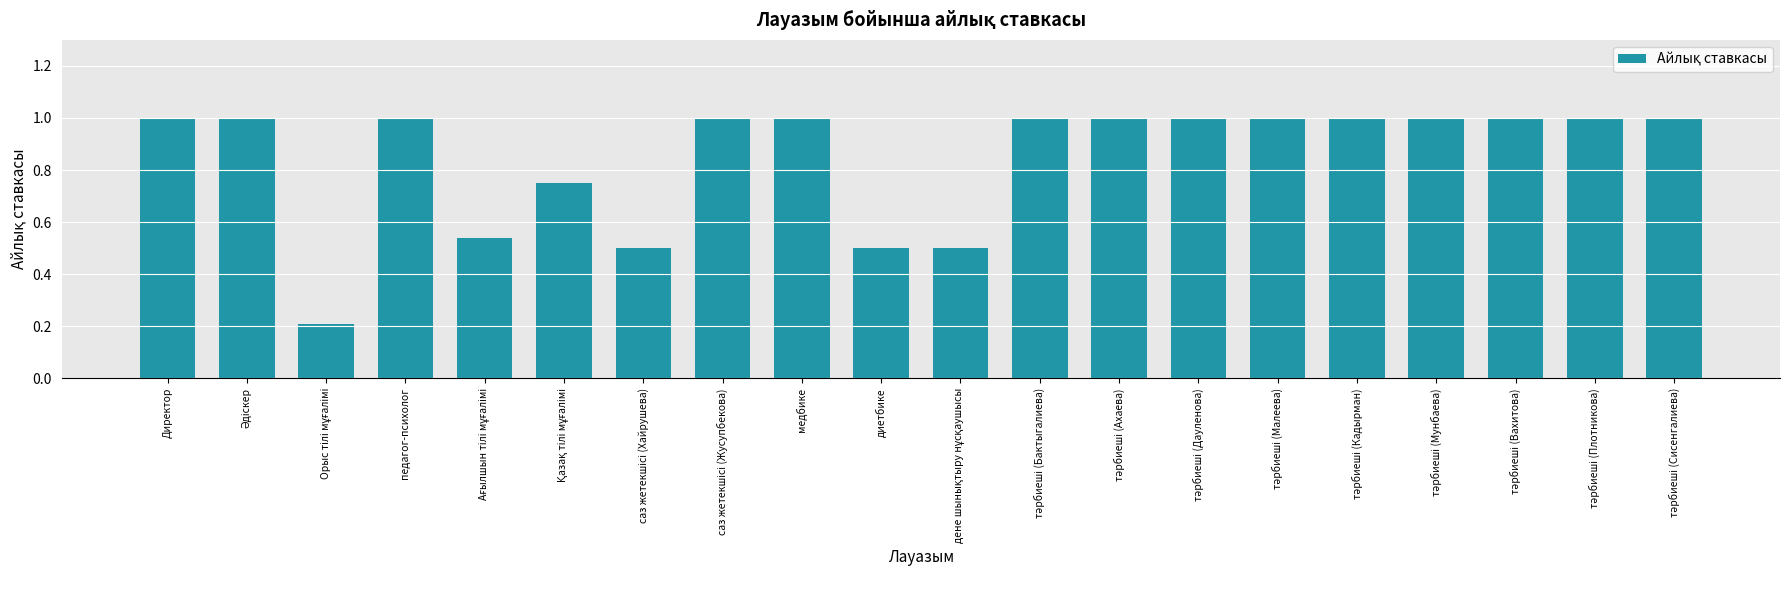

Is it true that the value at диетбике is 0.3?

False